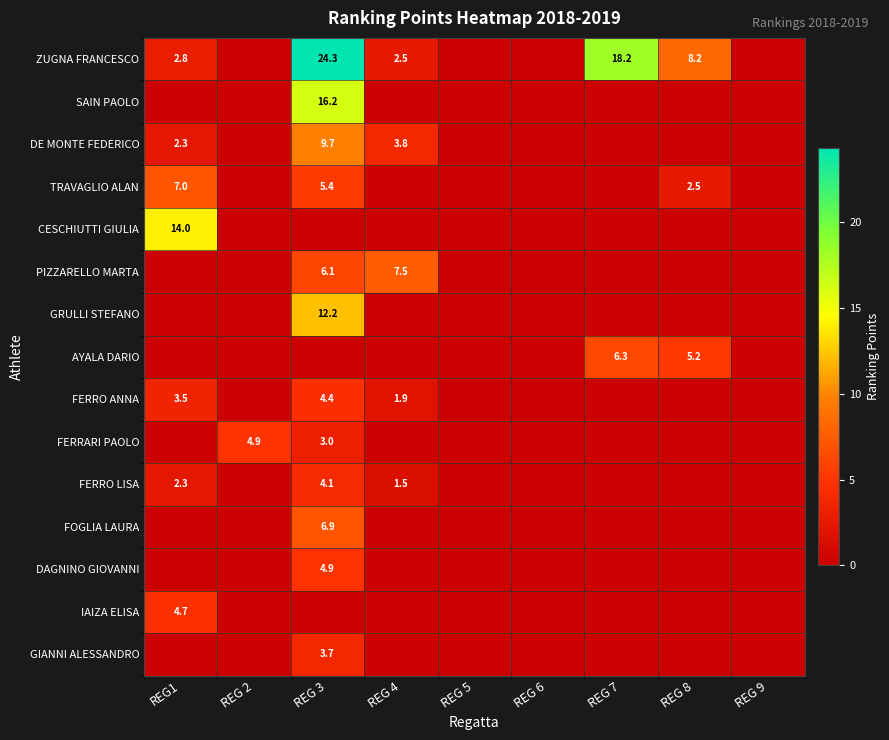

The value of FERRO ANNA at REG 4 is 0.7. True or false?

False